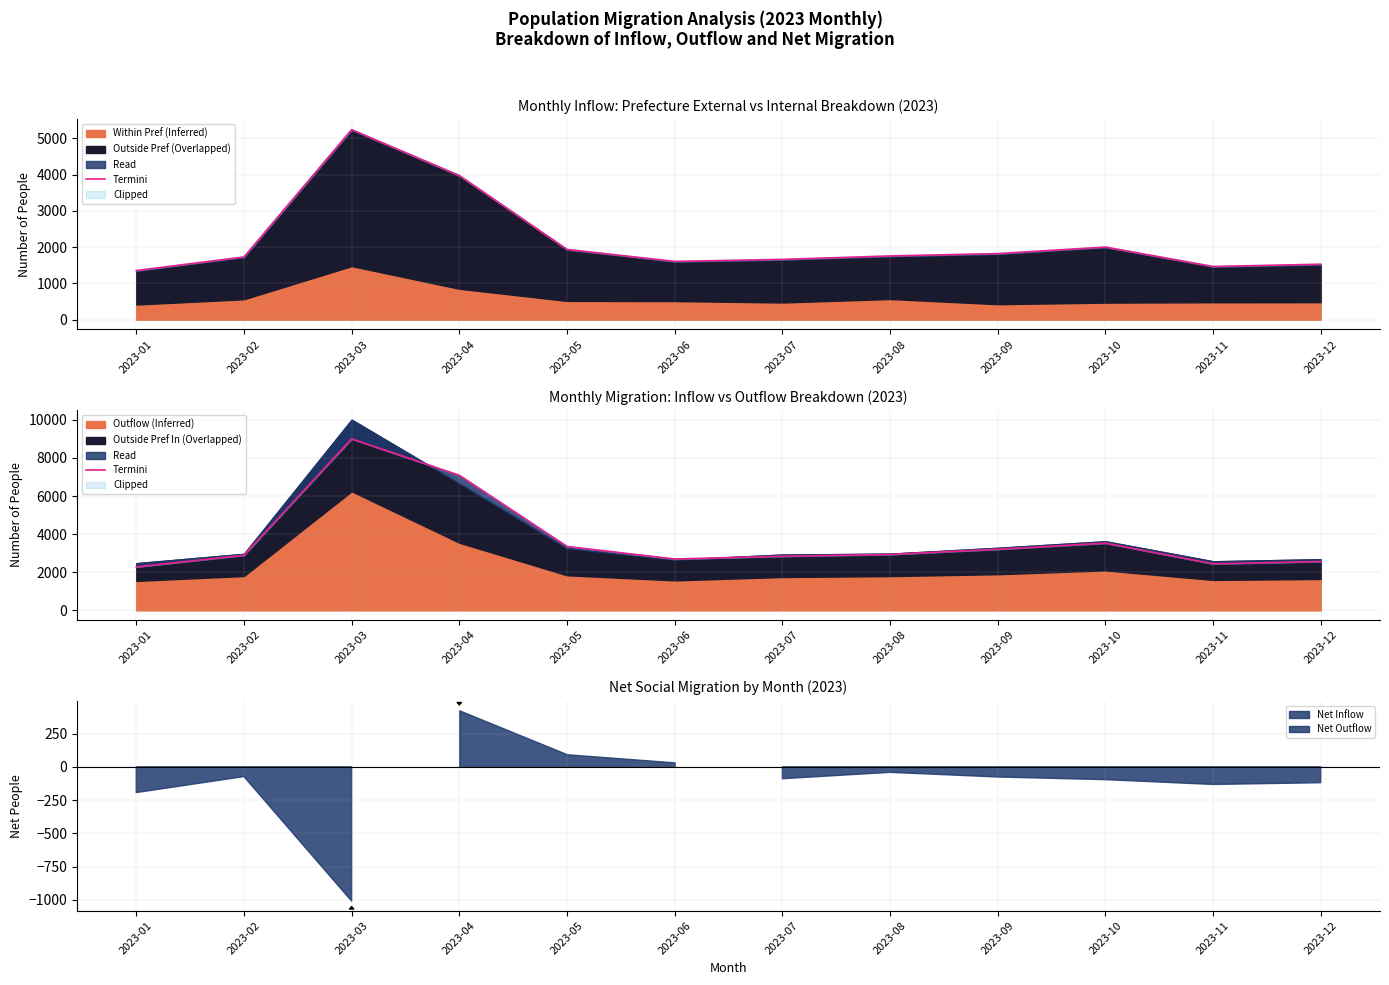

How many interior local valleys (lower than both neighbors) does the data have?

2